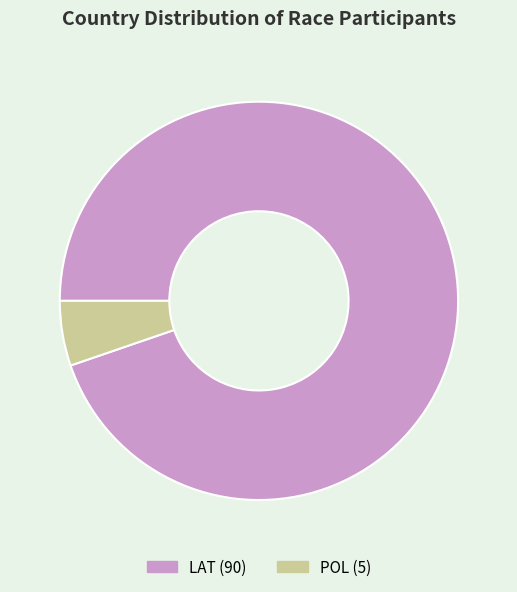

Approximately how many times larger is the value at LAT compared to POL?

18.0